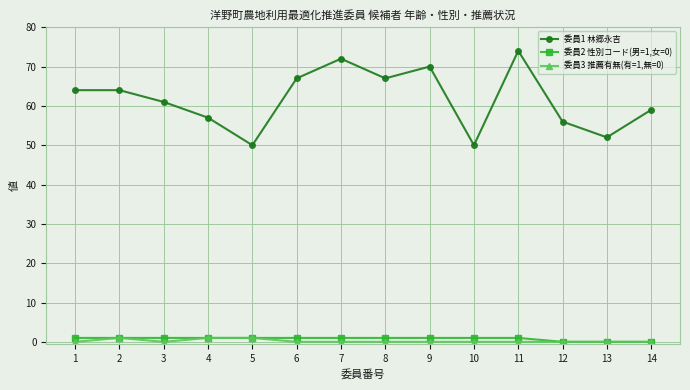

Count the number of data series in this chart.

3